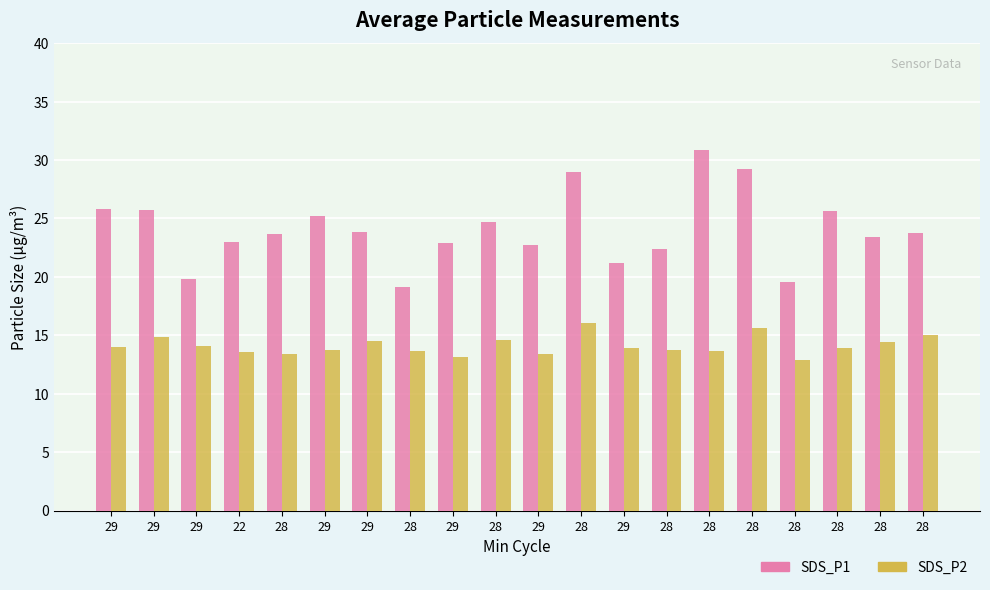

True or false: SDS_P1 has a value of 20.8 at 28.

False